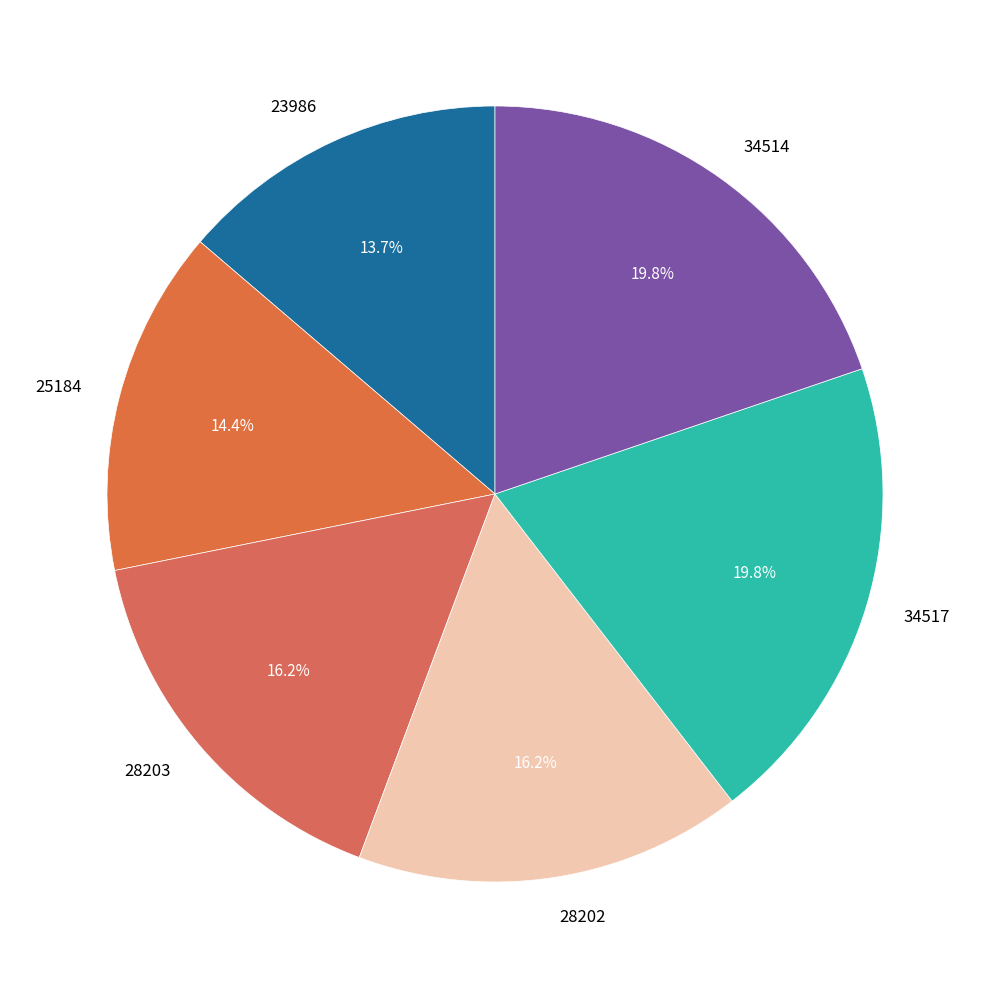

To the nearest percent, what is the difference between the largest and smallest slice percentages?

6%